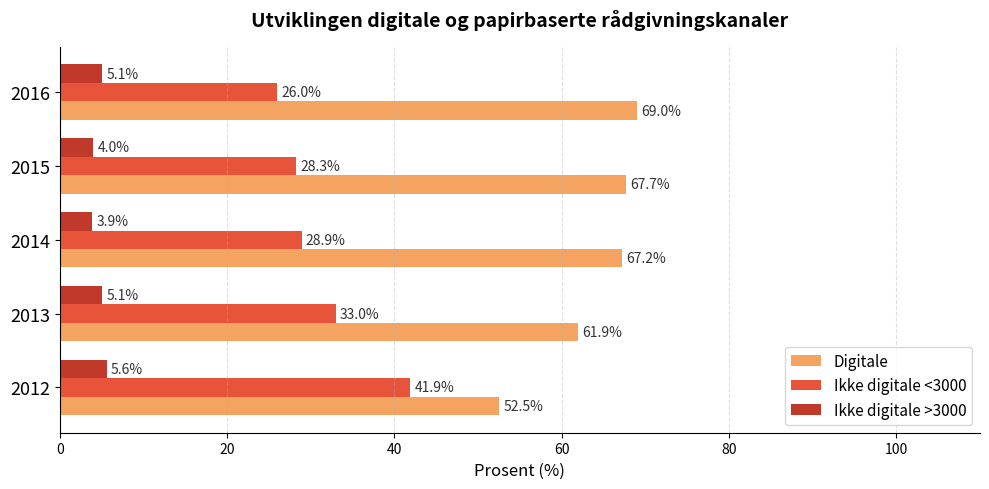

What is the minimum value shown in the chart?

3.9